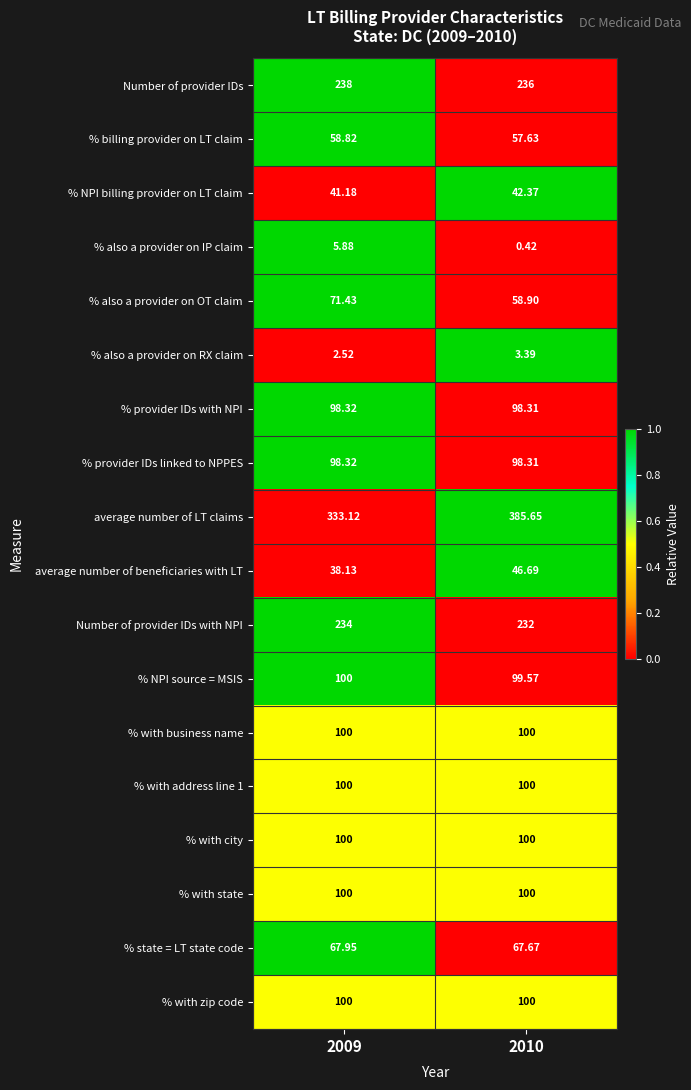

How many data points does each series have?

2